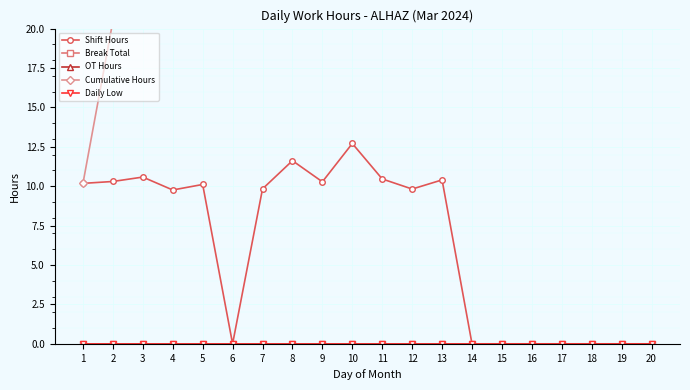

Reading left to right, transcribe all the data shown in this chart.

Shift Hours: 1=10.2	2=10.3	3=10.6	4=9.8	5=10.1	6=0.0	7=9.8	8=11.6	9=10.3	10=12.7	11=10.5	12=9.8	13=10.4	14=0.0	15=0.0	16=0.0	17=0.0	18=0.0	19=0.0	20=0.0
Break Total: 1=0.0	2=0.0	3=0.0	4=0.0	5=0.0	6=0.0	7=0.0	8=0.0	9=0.0	10=0.0	11=0.0	12=0.0	13=0.0	14=0.0	15=0.0	16=0.0	17=0.0	18=0.0	19=0.0	20=0.0
OT Hours: 1=0.0	2=0.0	3=0.0	4=0.0	5=0.0	6=0.0	7=0.0	8=0.0	9=0.0	10=0.0	11=0.0	12=0.0	13=0.0	14=0.0	15=0.0	16=0.0	17=0.0	18=0.0	19=0.0	20=0.0
Cumulative Hours: 1=10.2	2=20.5	3=31.1	4=40.8	5=50.9	6=50.9	7=60.8	8=72.4	9=82.7	10=95.4	11=105.8	12=115.7	13=126.0	14=126.0	15=126.0	16=126.0	17=126.0	18=126.0	19=126.0	20=126.0
Daily Low: 1=0.0	2=0.0	3=0.0	4=0.0	5=0.0	6=0.0	7=0.0	8=0.0	9=0.0	10=0.0	11=0.0	12=0.0	13=0.0	14=0.0	15=0.0	16=0.0	17=0.0	18=0.0	19=0.0	20=0.0